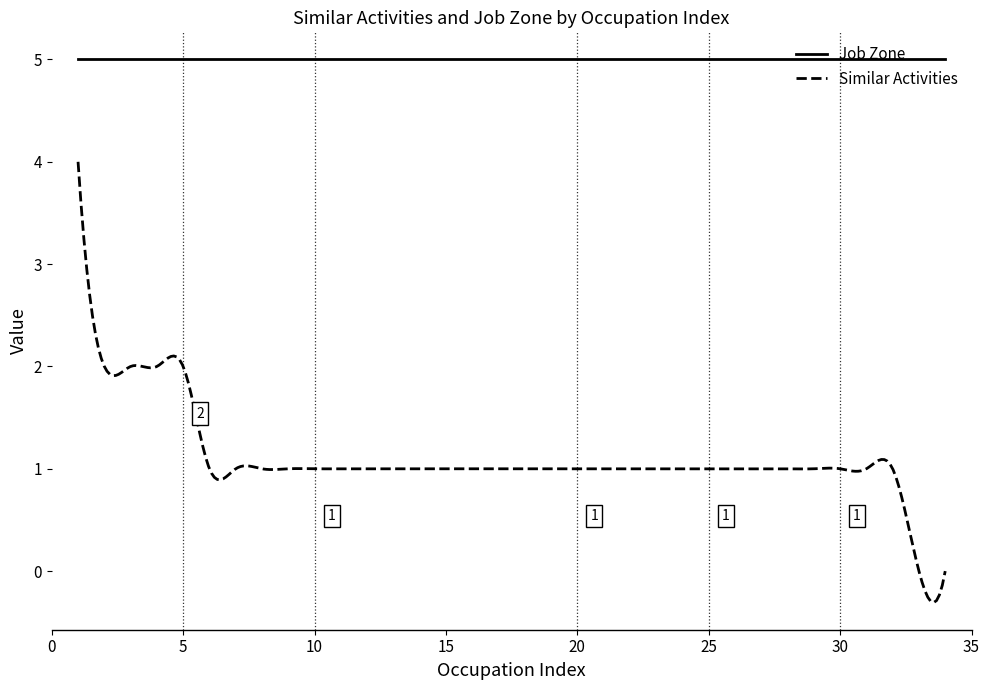

Which series has the largest total across all categories?

Job Zone